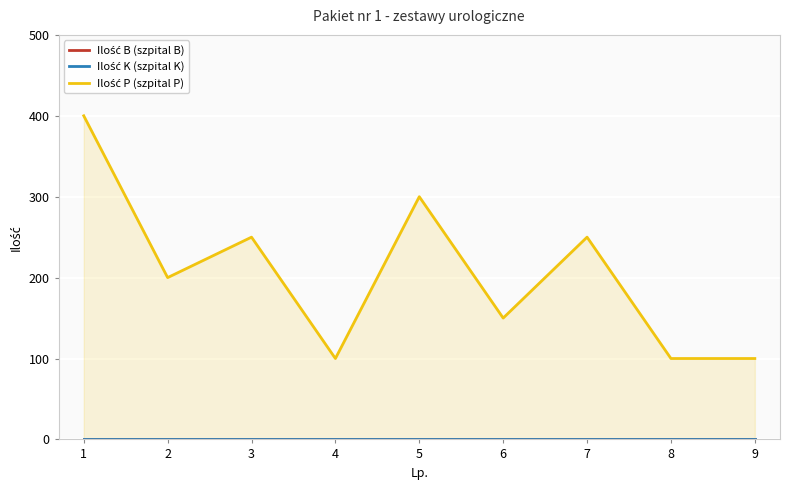

At which category is the sum across all series the highest?

1